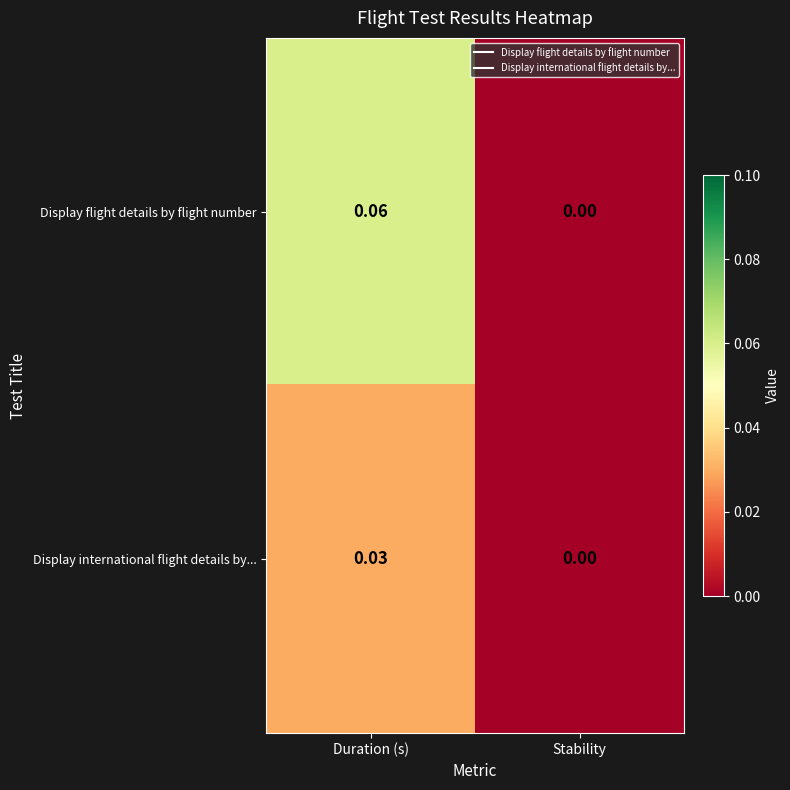

Which series has the largest total across all categories?

Display flight details by flight number